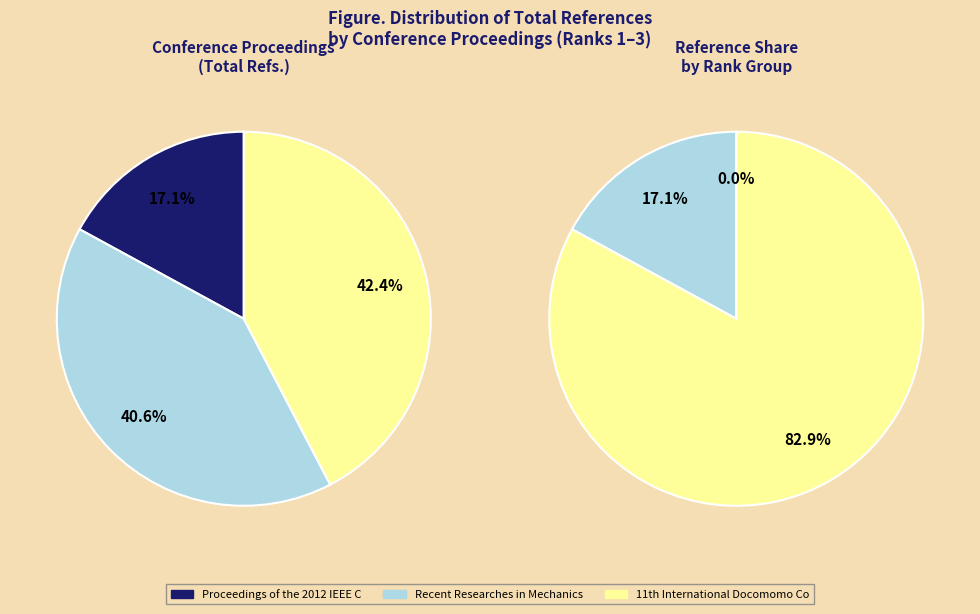

Is there a majority slice in this chart?

No